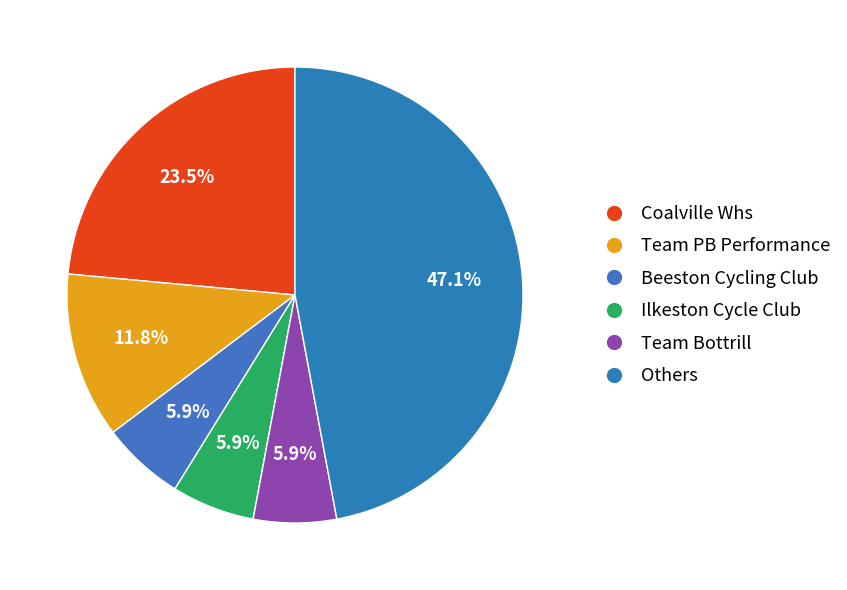

To the nearest percent, what is the average slice percentage?

17%